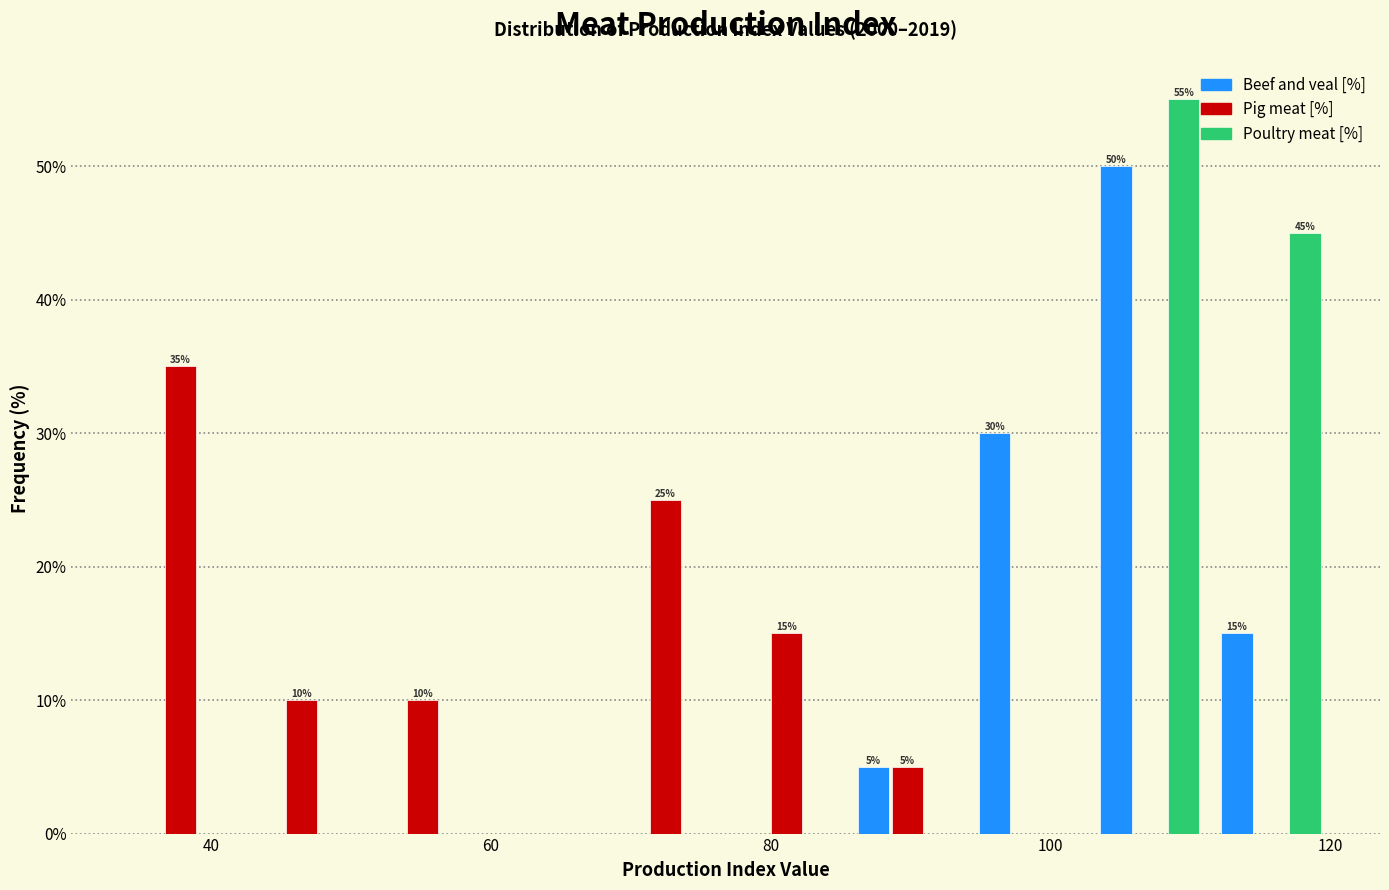

In the Pig meat [%] series, which range on the x-axis has the tallest bar?

34 to 42